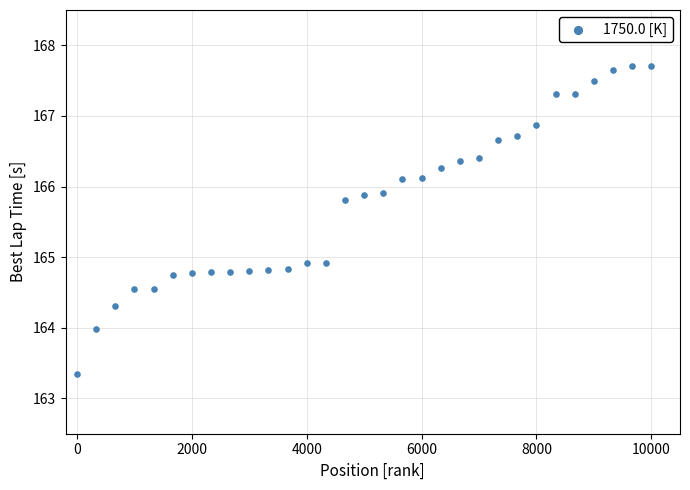

What is the range of Y values (max minus min)?

4.4